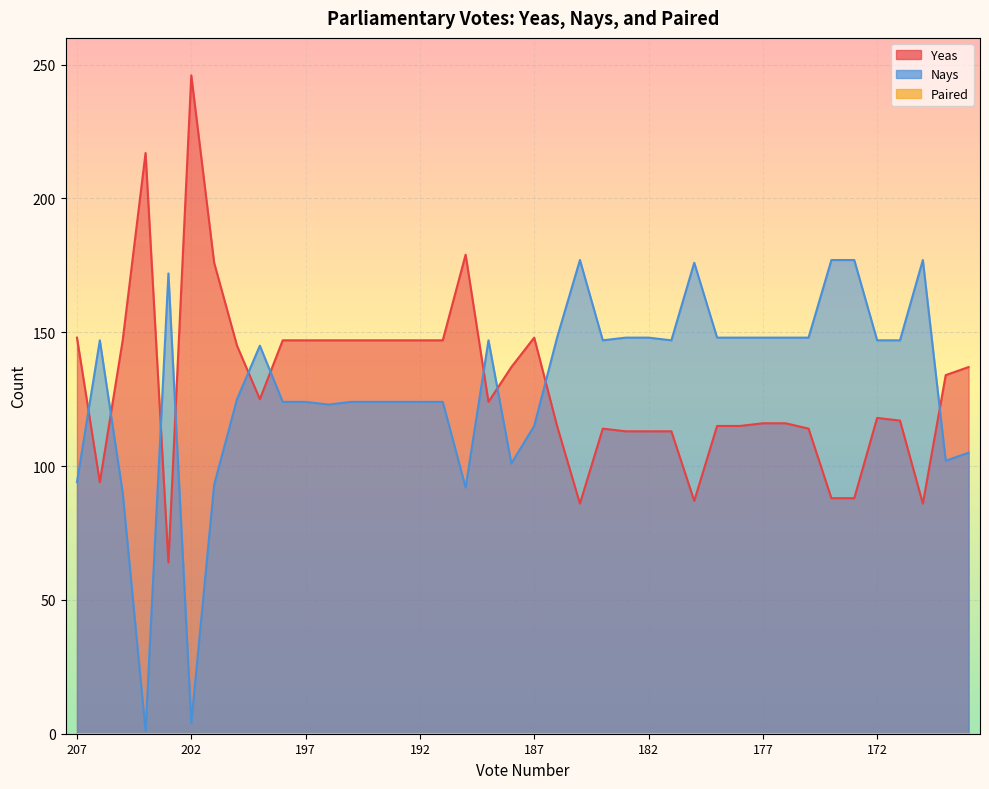

Where do Nays and Yeas first cross each other?

207 and 206